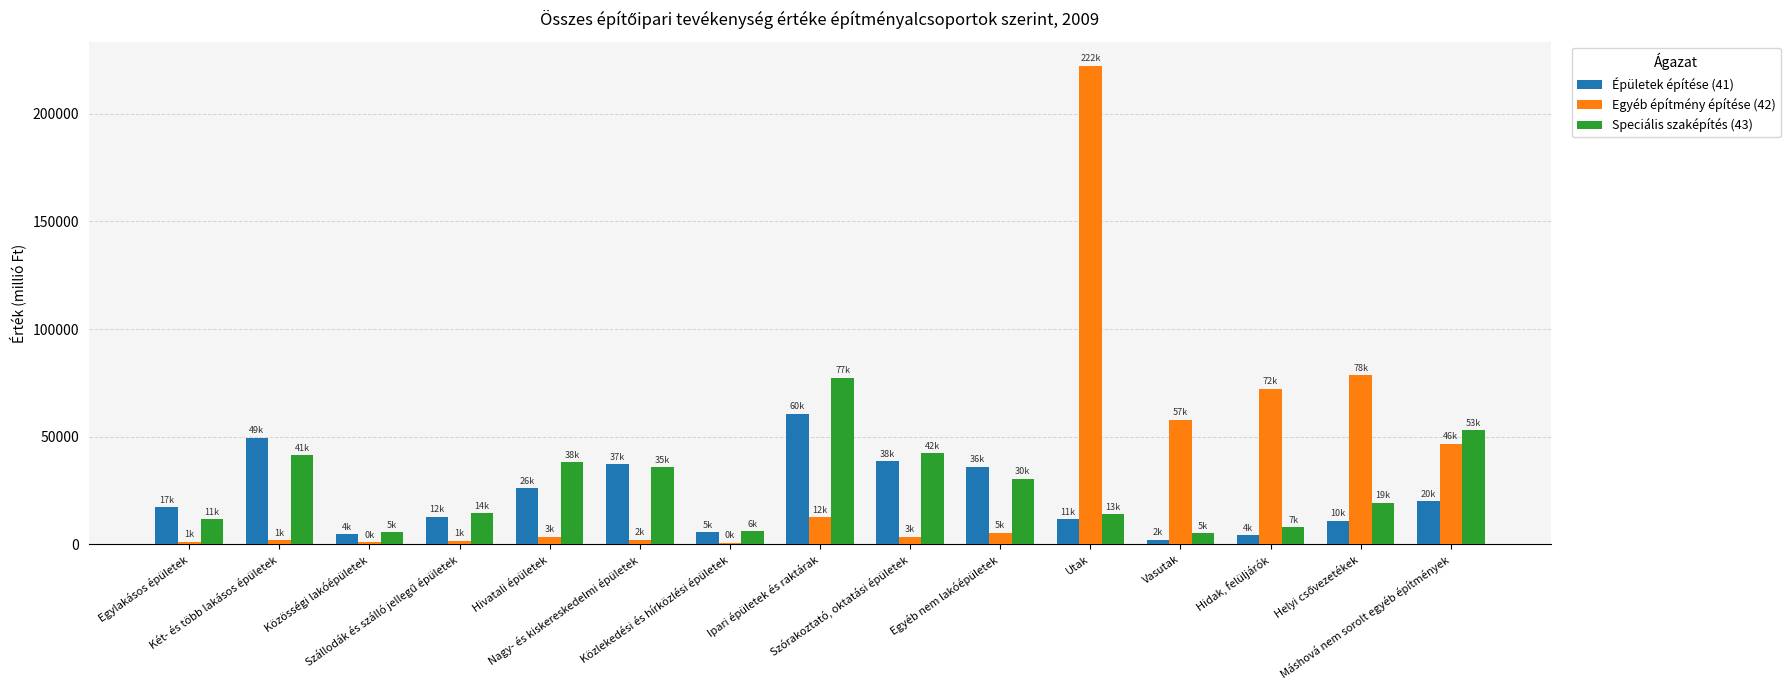

True or false: Speciális szaképítés (43) has a value of 53070 at Máshová nem sorolt egyéb építmények.

True